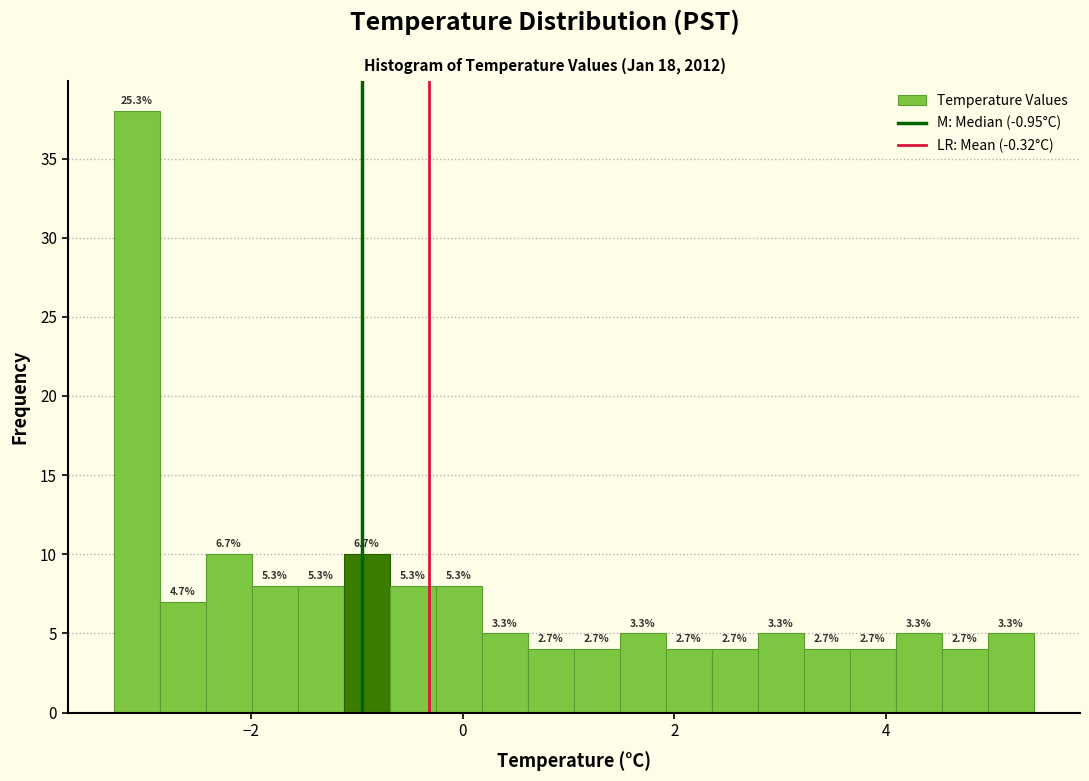

Read against the x-axis, roughly where is the centre of the tallest bar?

-3.0